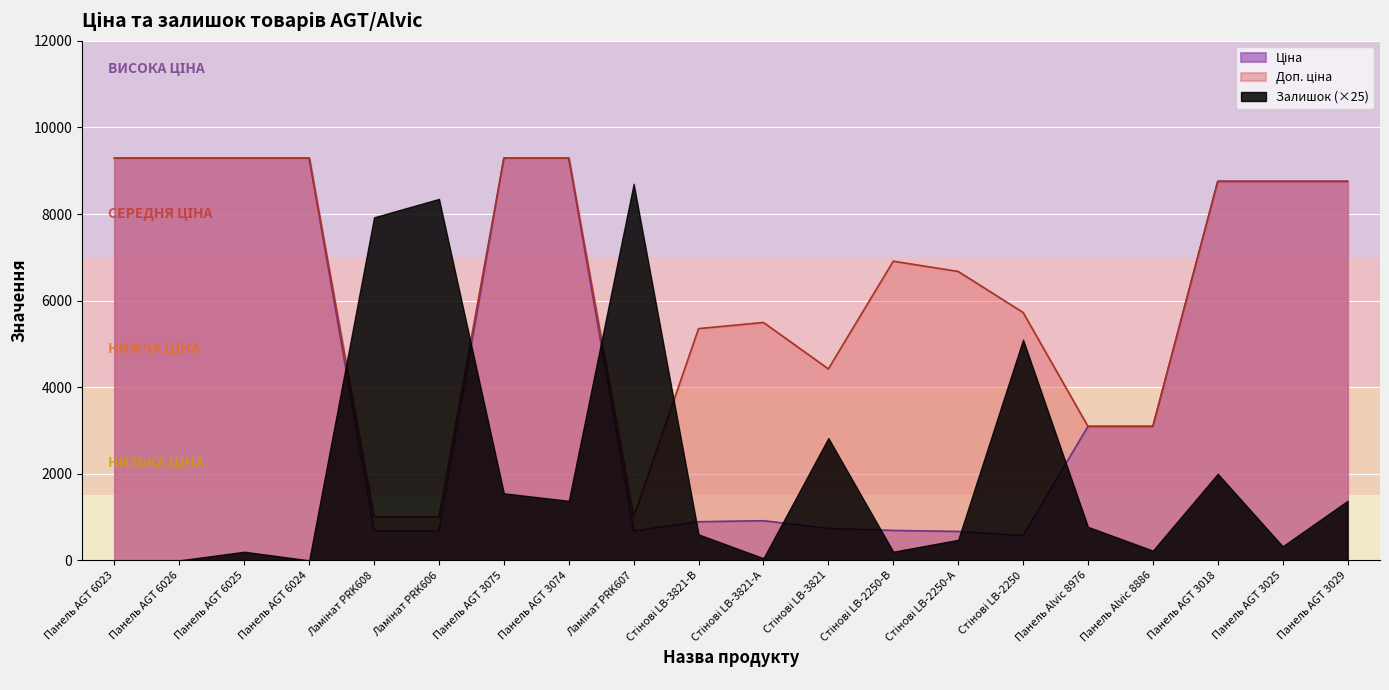

Read the Доп. ціна value at Ламінат PRK606.

1004.1